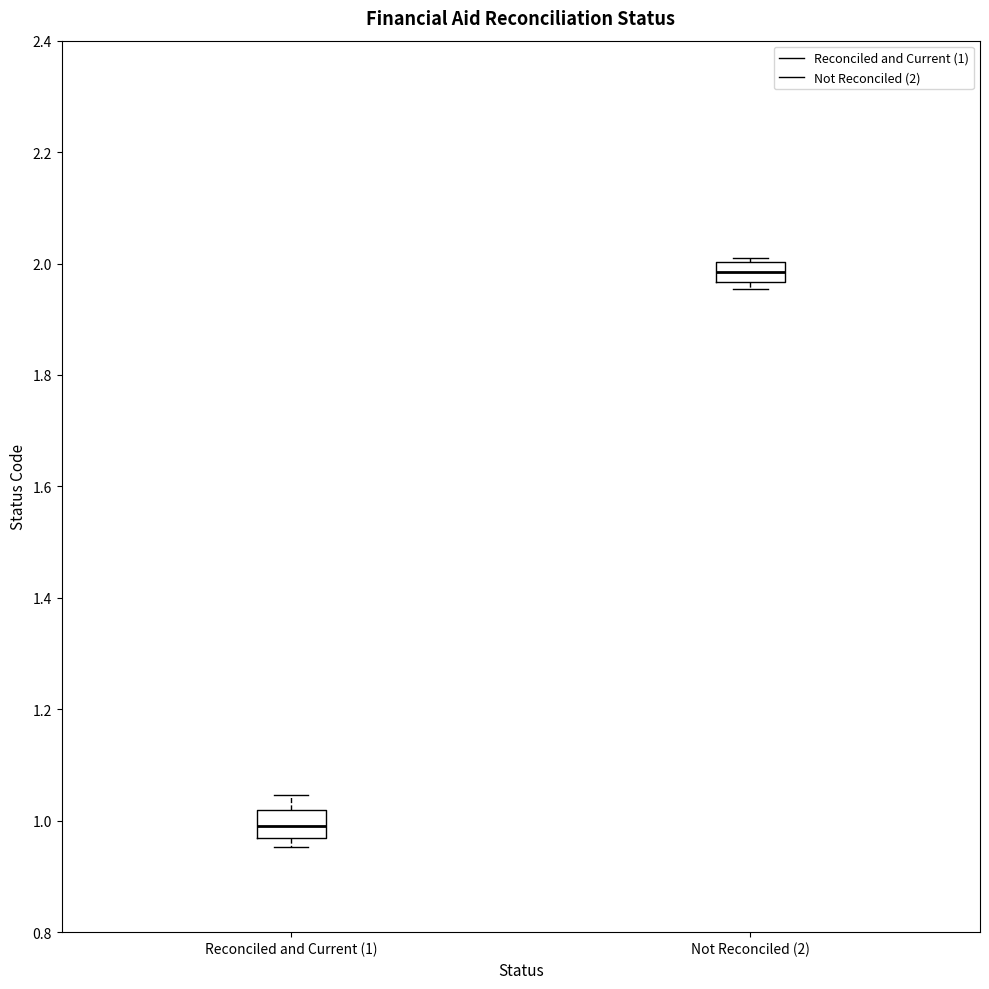

Where does the upper whisker of the box for Reconciled and Current (1) end on the y-axis? The values are not printed on the chart, so give them approximately, as read against the axis.

1.04